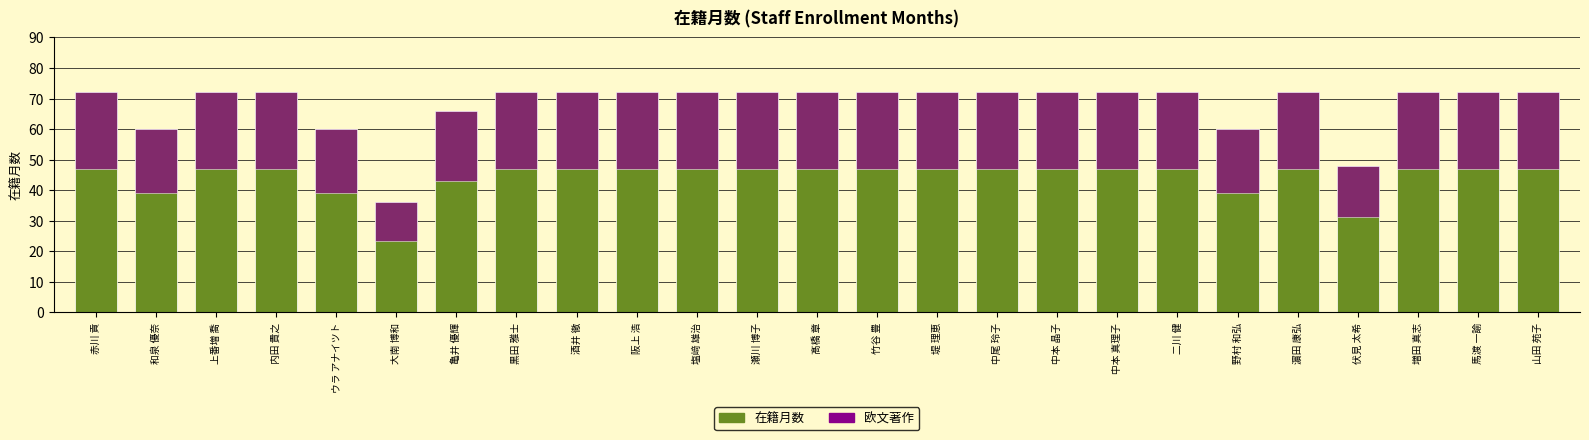

What is the label of the 12th bar from the left?

瀬川 博子